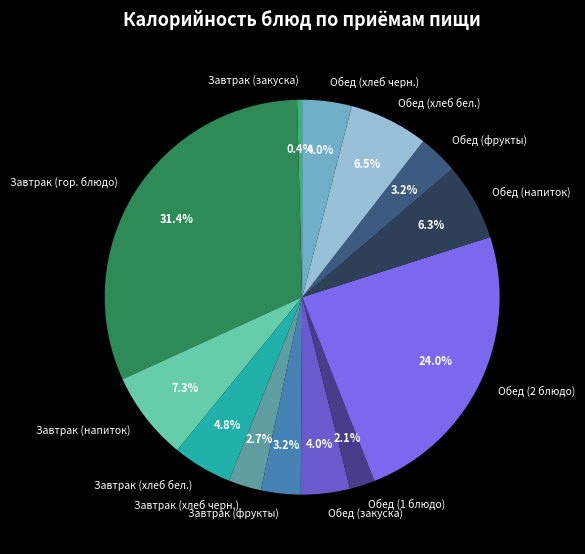

Do Обед (2 блюдо) and Завтрак (фрукты) together represent more than half of the pie?

No